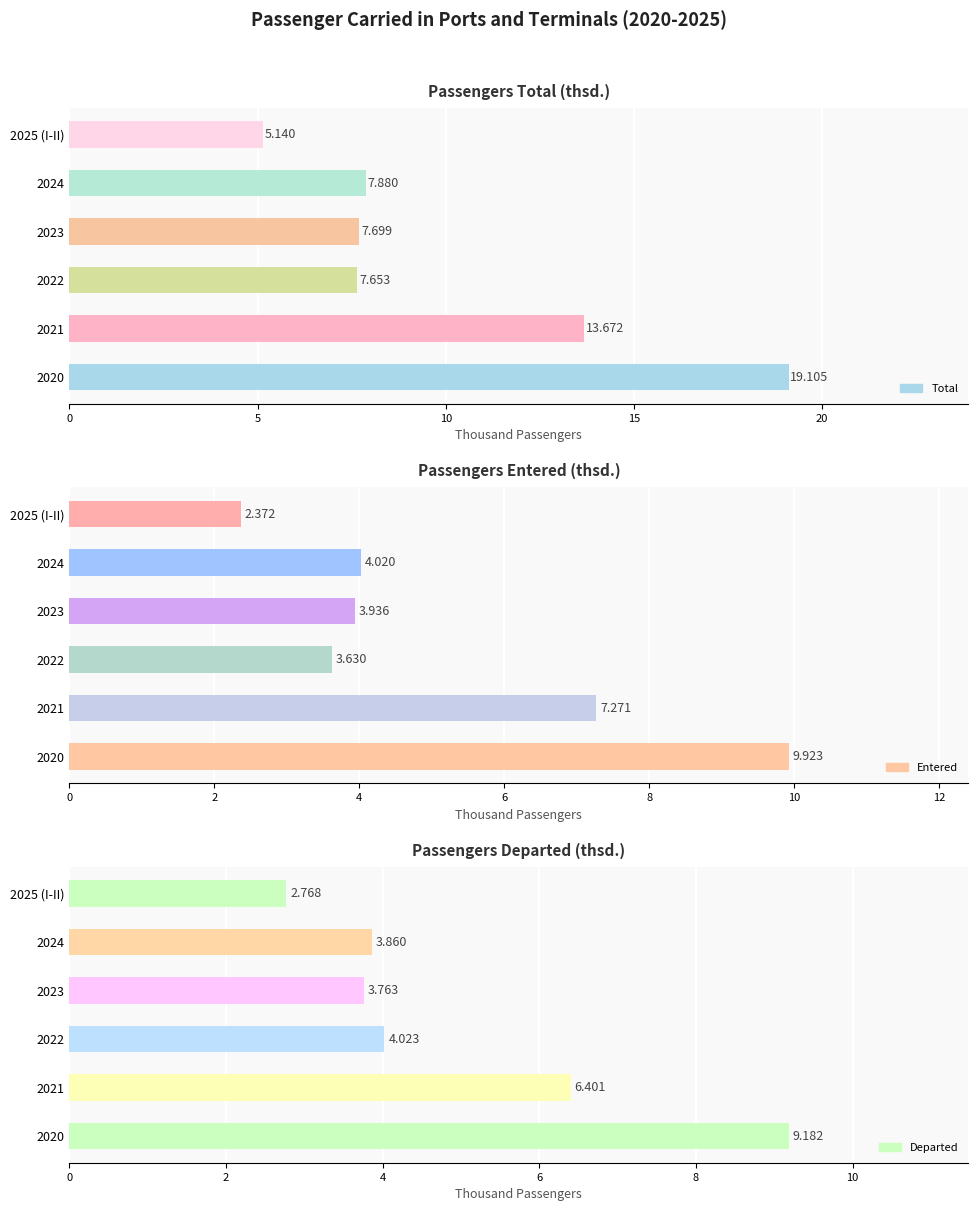

Does the chart contain stacked bars?

No